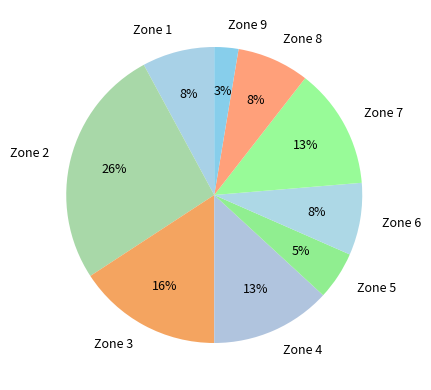

Is Zone 4 the majority of the pie?

No